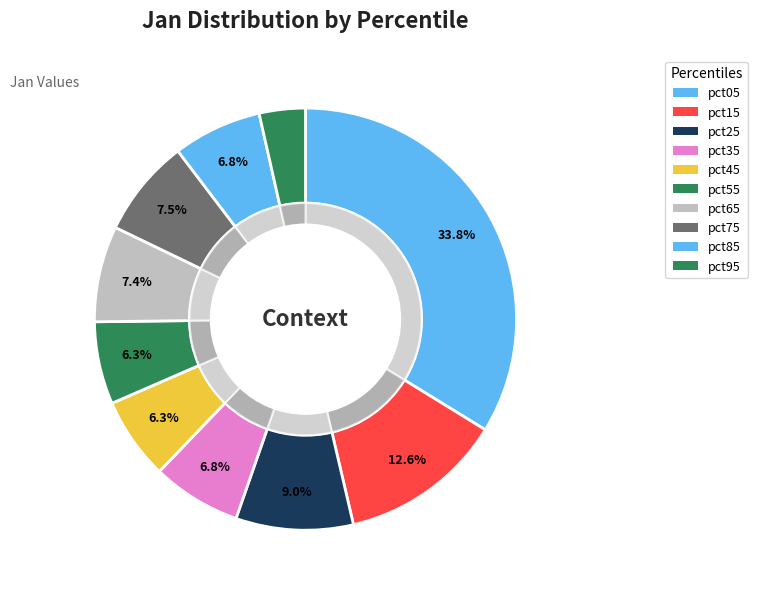

To the nearest percent, what is the average slice percentage?

10%